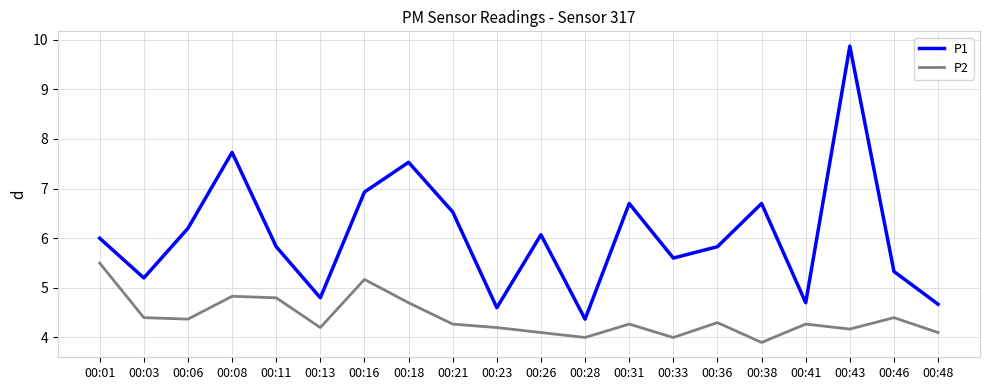

True or false: P1 has a value of 4.7 at 00:48.

True